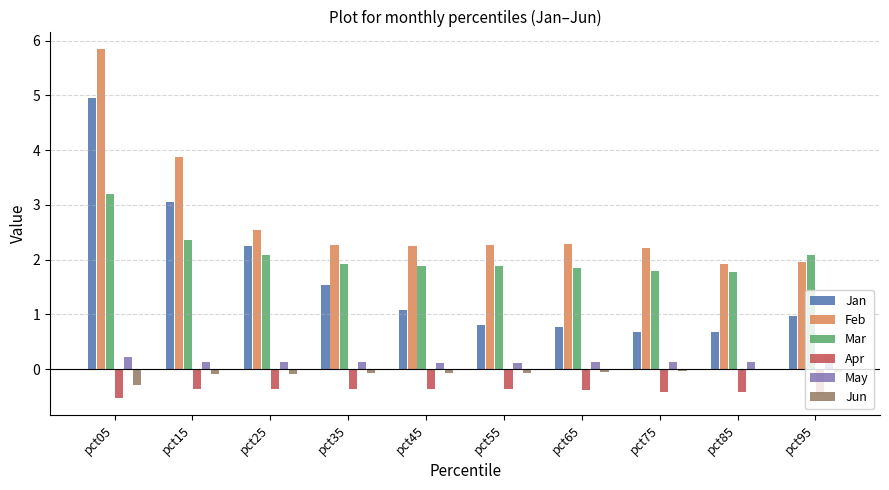

Between pct05 and pct75, which series saw the biggest shift?

Jan